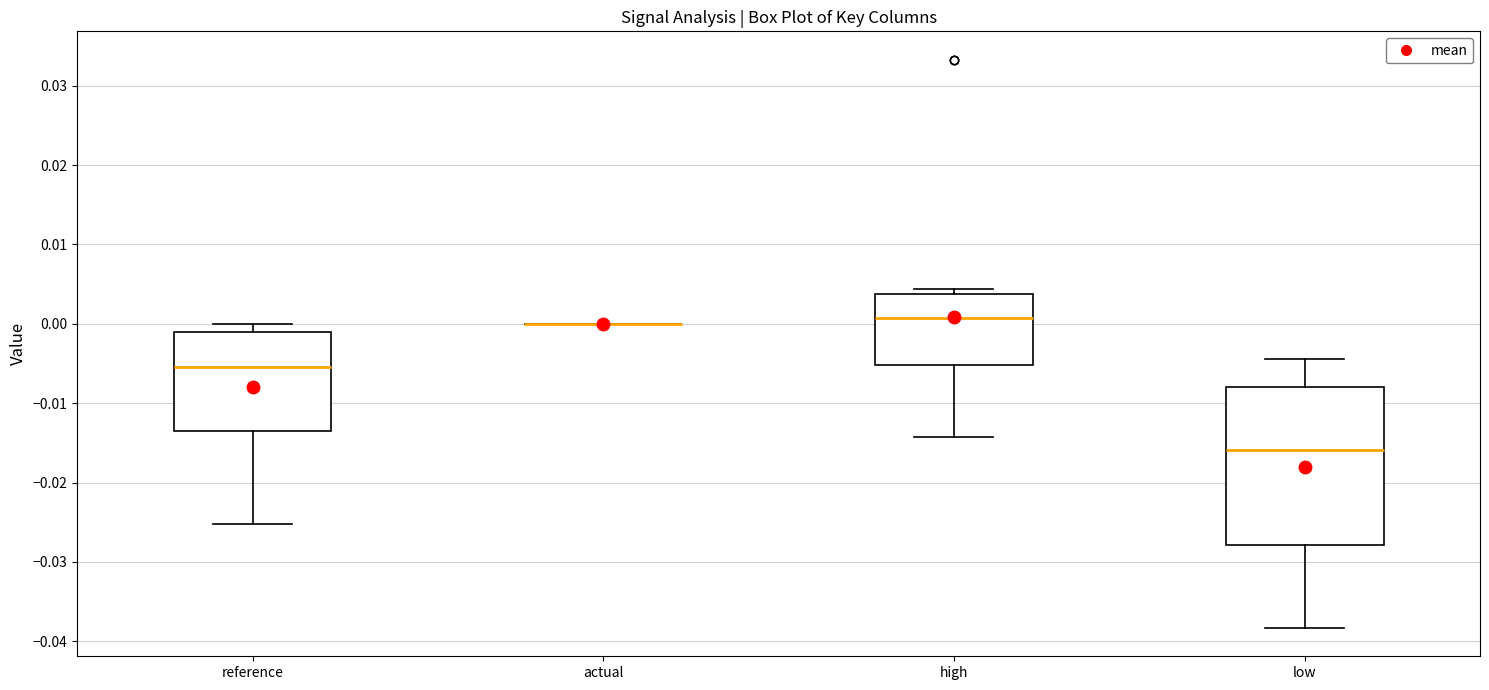

Reading left to right, read every box against the y-axis: the position of its median line, the range the box covers, and the ends of its whiskers. The values are not printed on the chart, so give them approximately, as read against the axis.

reference: median -0.005, box -0.013 to -0.001, whiskers -0.025 to 0.000
actual: box collapsed to a line at 0.000, whiskers 0.000 to 0.000
high: median 0.001, box -0.005 to 0.004, whiskers -0.014 to 0.004 (just above the box's upper edge)
low: median -0.016, box -0.028 to -0.008, whiskers -0.038 to -0.004